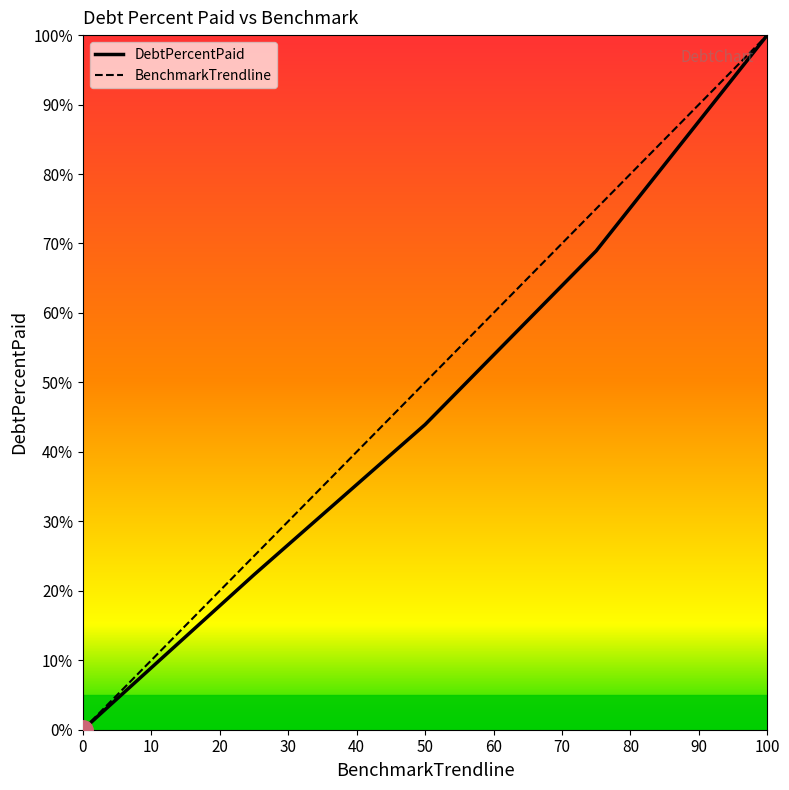

What is the difference between the BenchmarkTrendline values at Q0 and Q1?

25.0